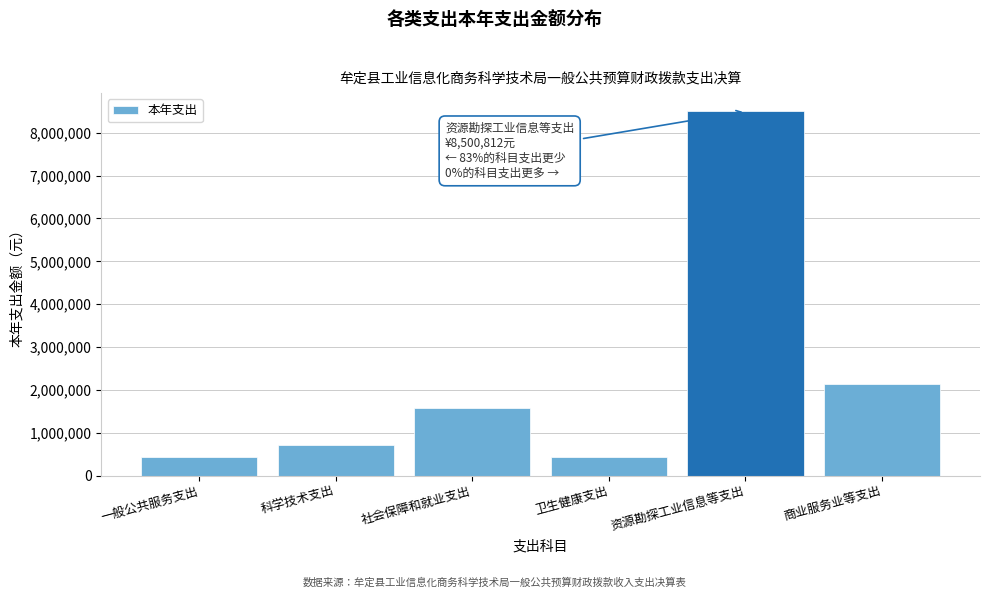

What is the label of the 6th bar from the left?

商业服务业等支出